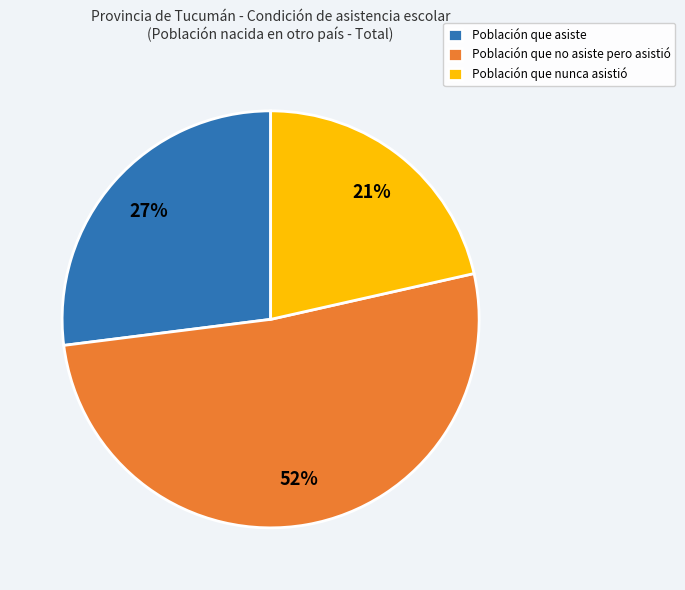

To the nearest percent, what percentage of the pie is Población que no asiste pero asistió?

52%